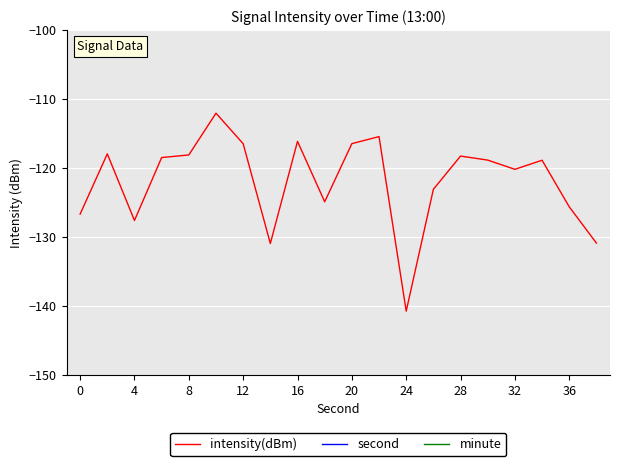

What is the greatest value displayed?

38.0